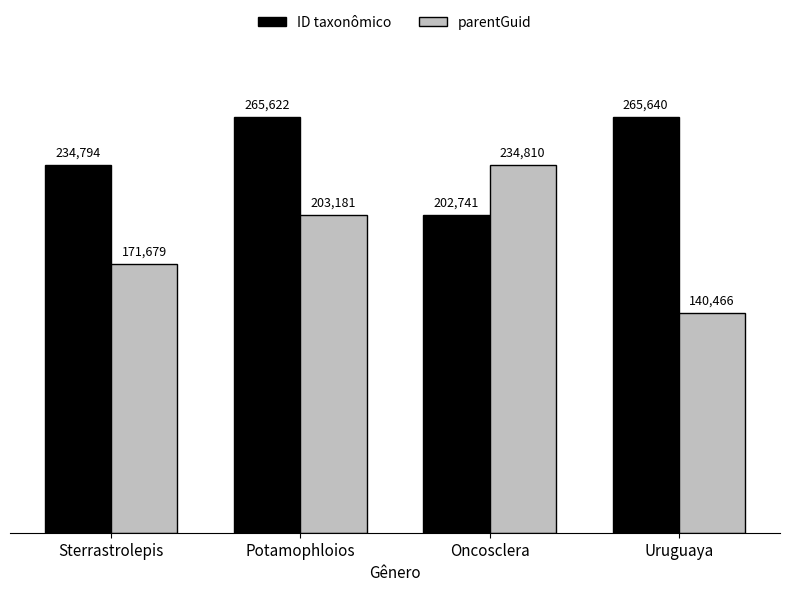

At which category is the sum across all series the highest?

Potamophloios